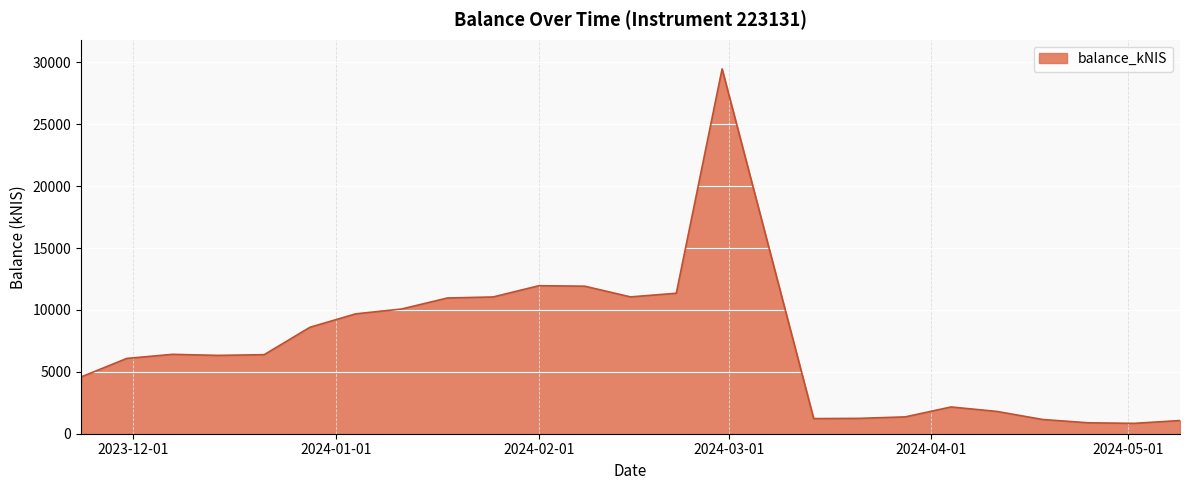

What is the greatest value displayed?

29481.3